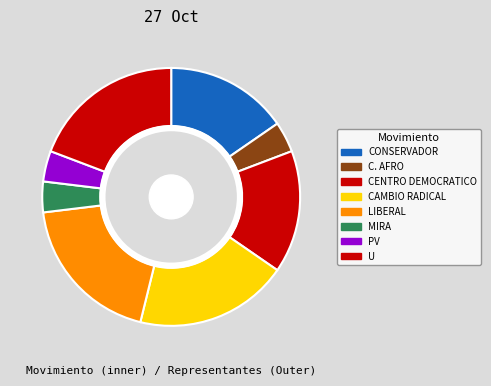

True or false: CONSERVADOR accounts for 15% of the total.

True